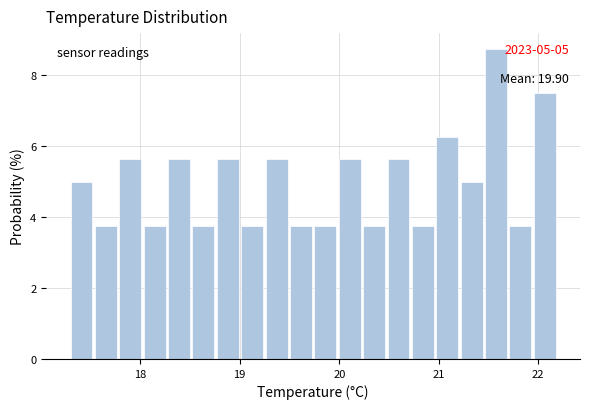

Read against the x-axis, roughly where is the centre of the tallest bar?

21.6